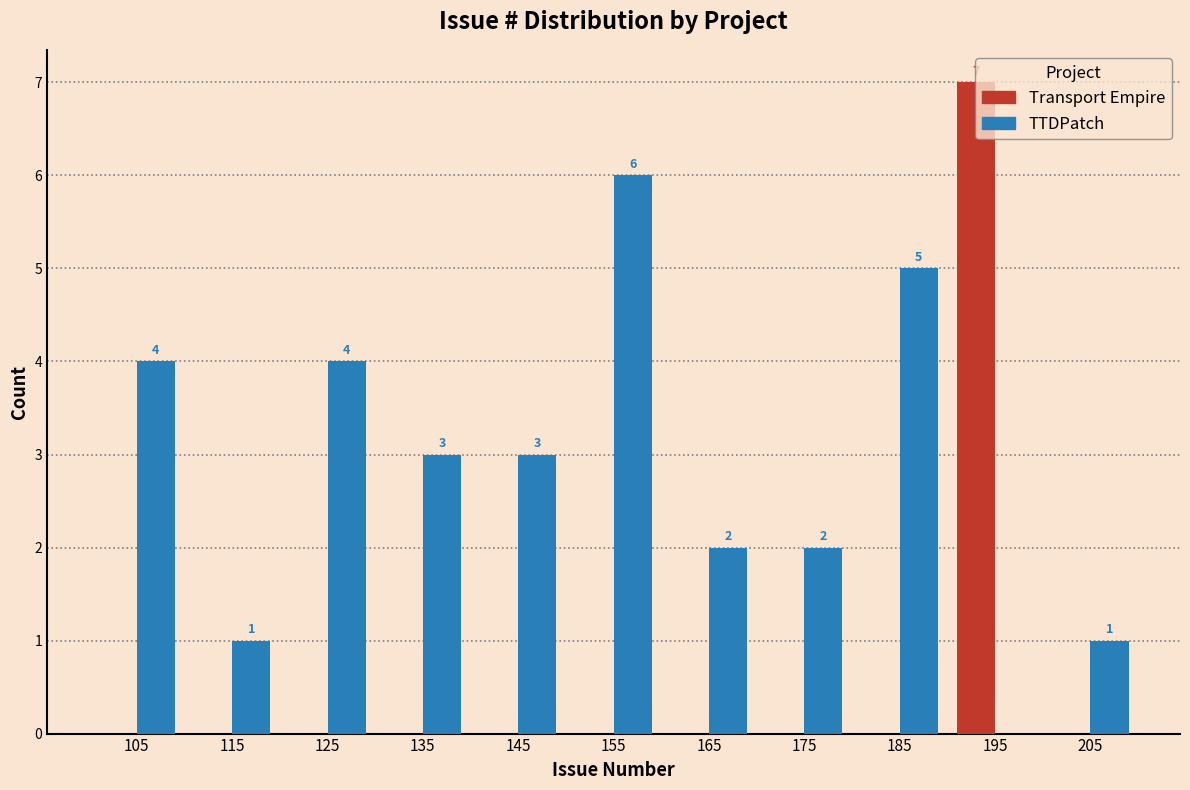

In the Transport Empire series, which range on the x-axis has the tallest bar?

190 to 200